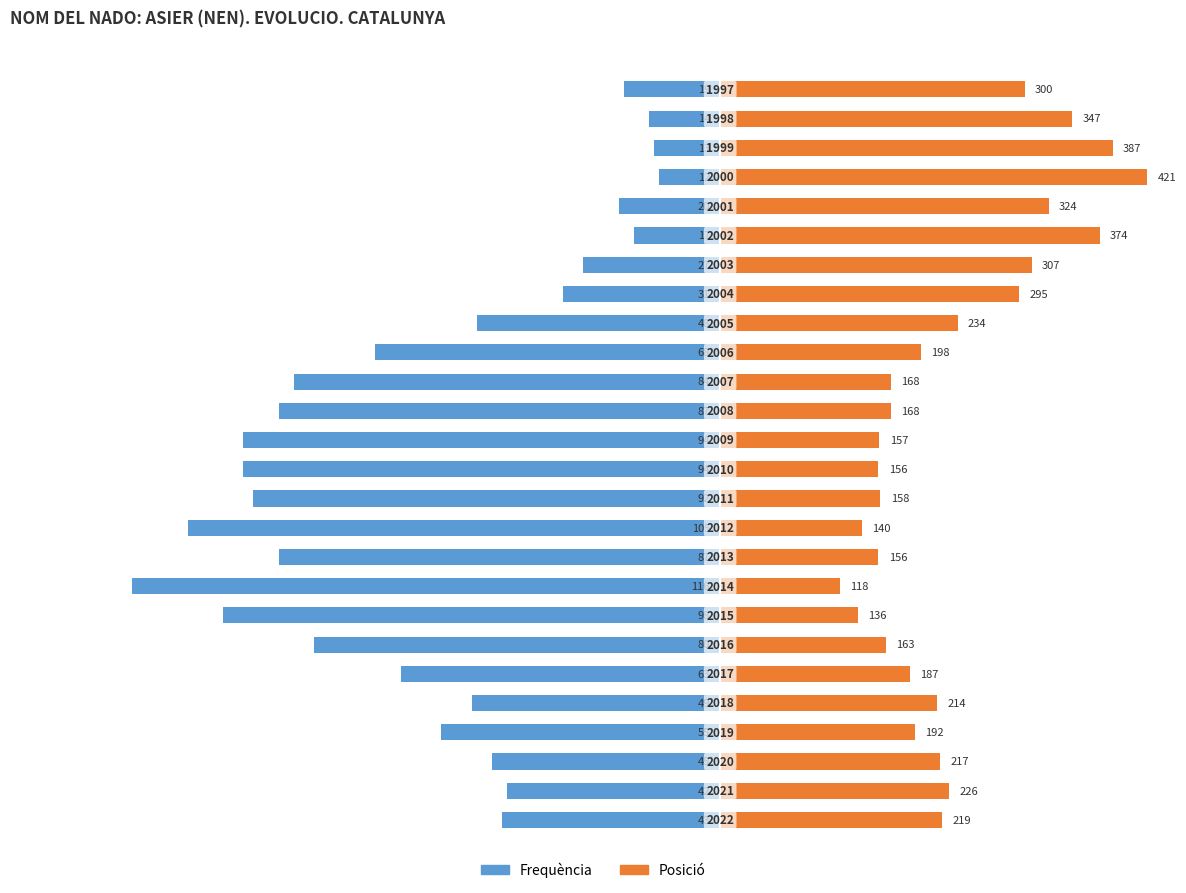

What is the difference between the highest and lowest values at 22?

96.2